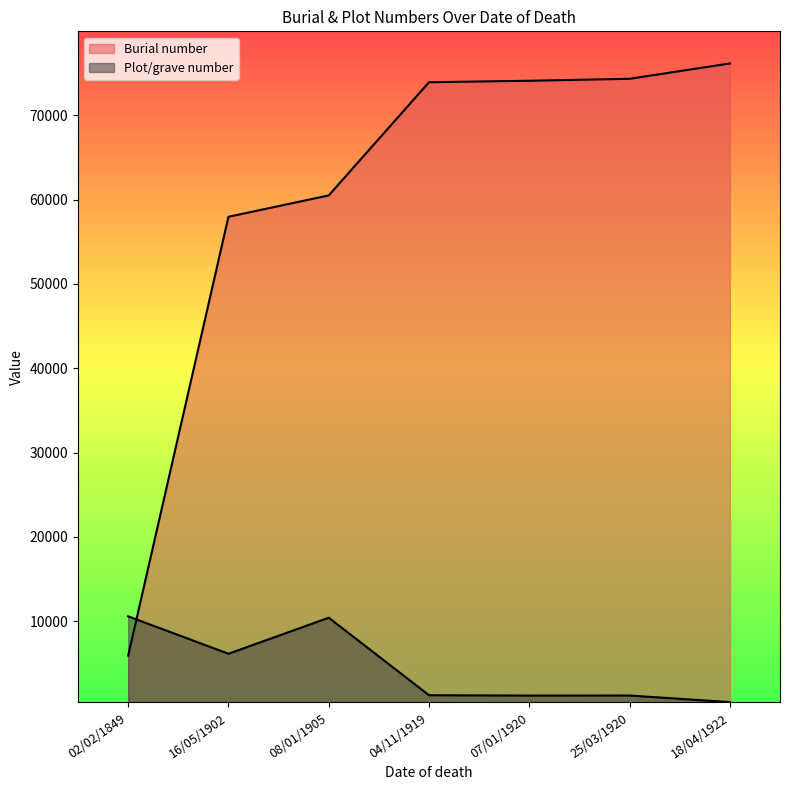

What is the difference between the second highest and second lowest values in the Plot/grave number series?

9235